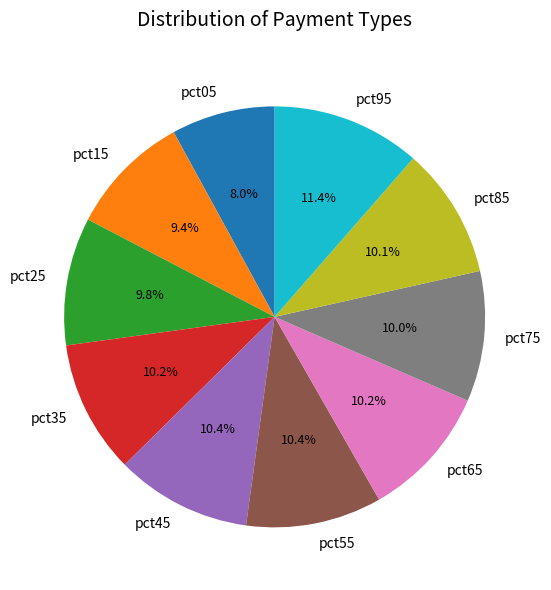

What is the ratio of the value at pct55 to the value at pct05?

1.3